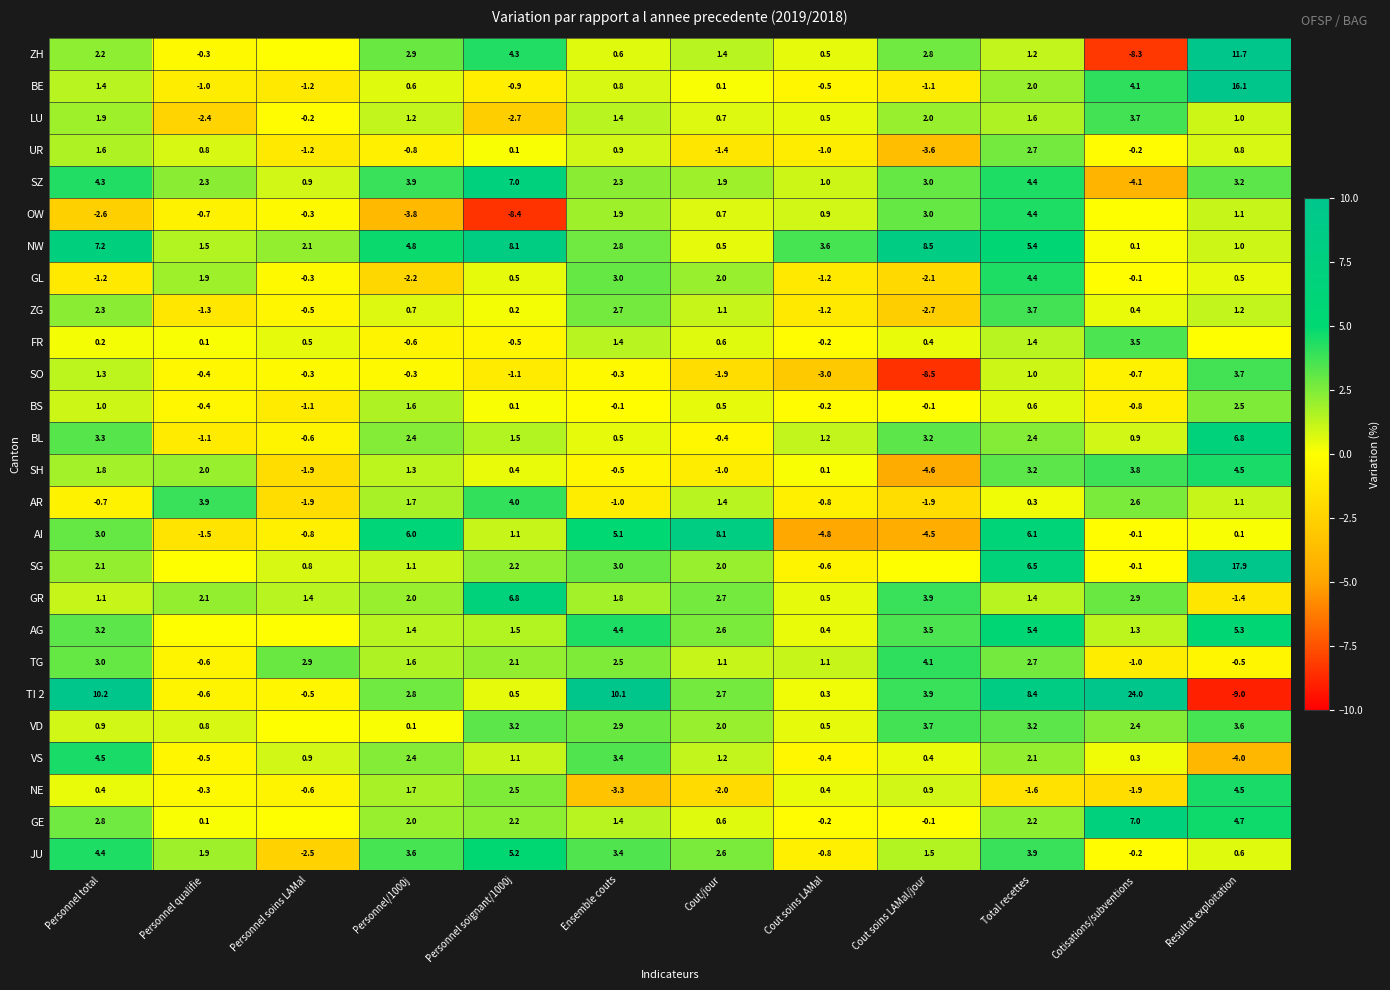

What value does the TI 2 series have at Cout/jour?

2.7